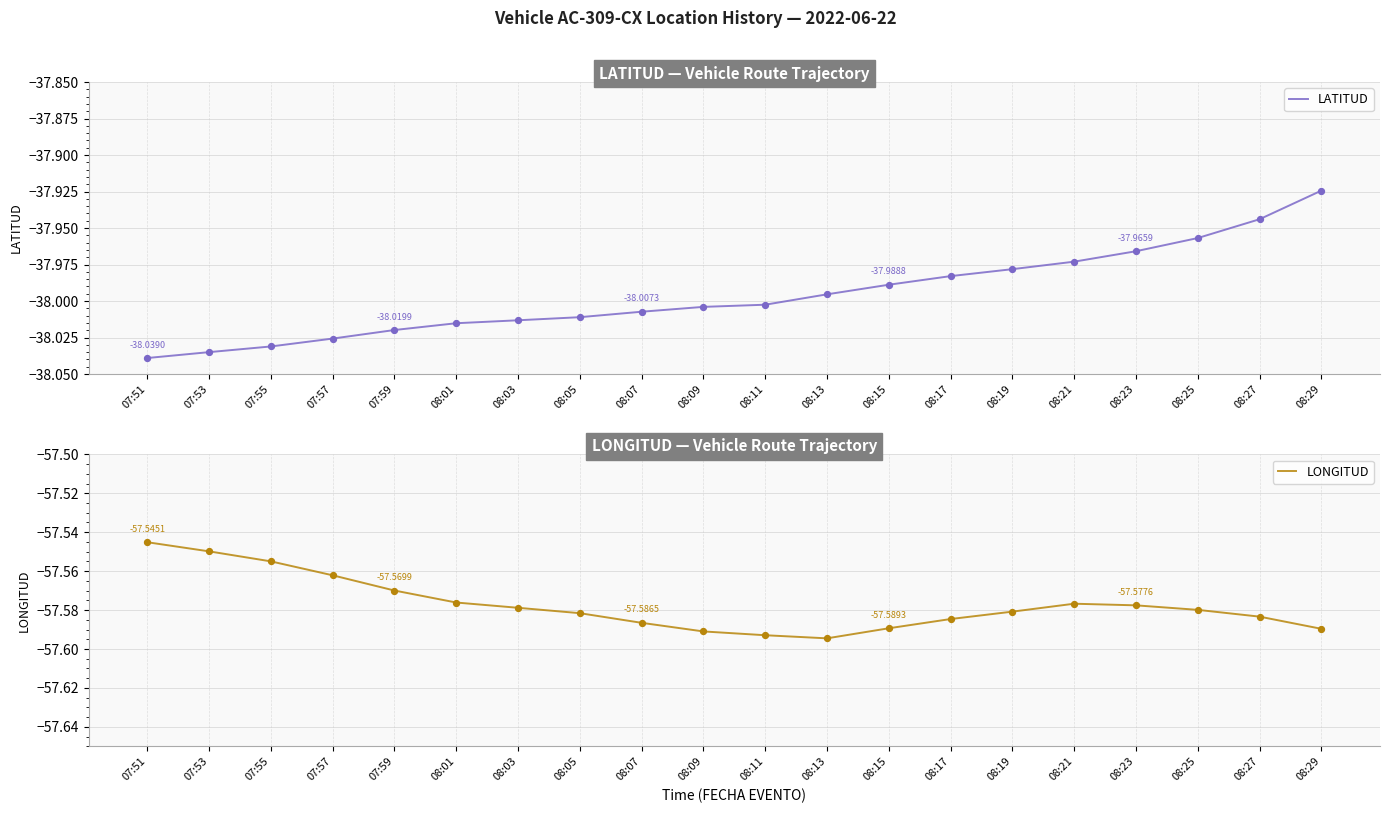

Which series contains the lowest Y value?

LONGITUD